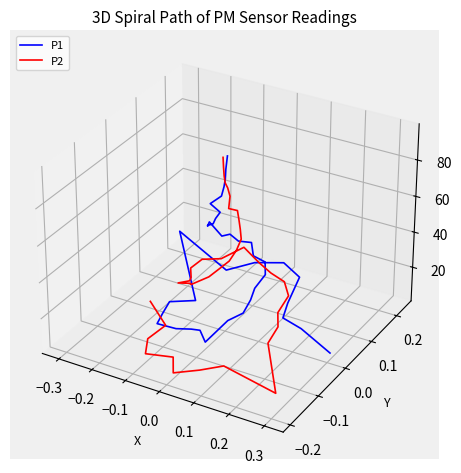

Which series has the largest total across all categories?

P1